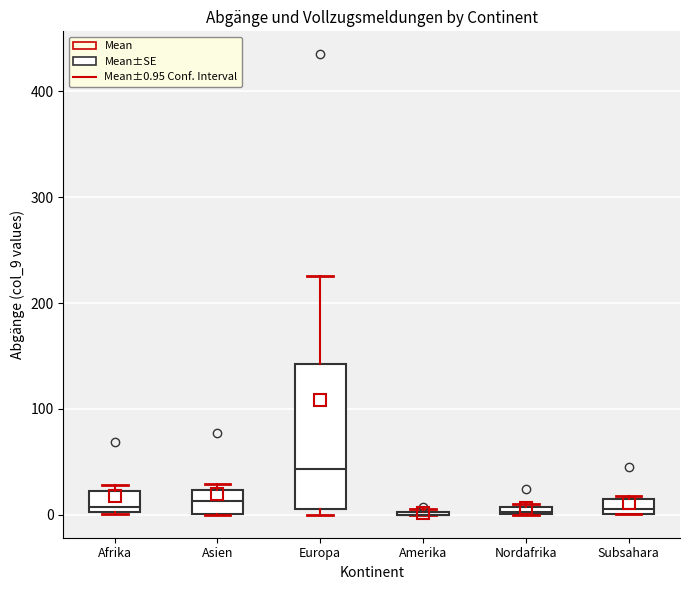

Which box is the tallest, from its lower edge to its upper edge?

Europa